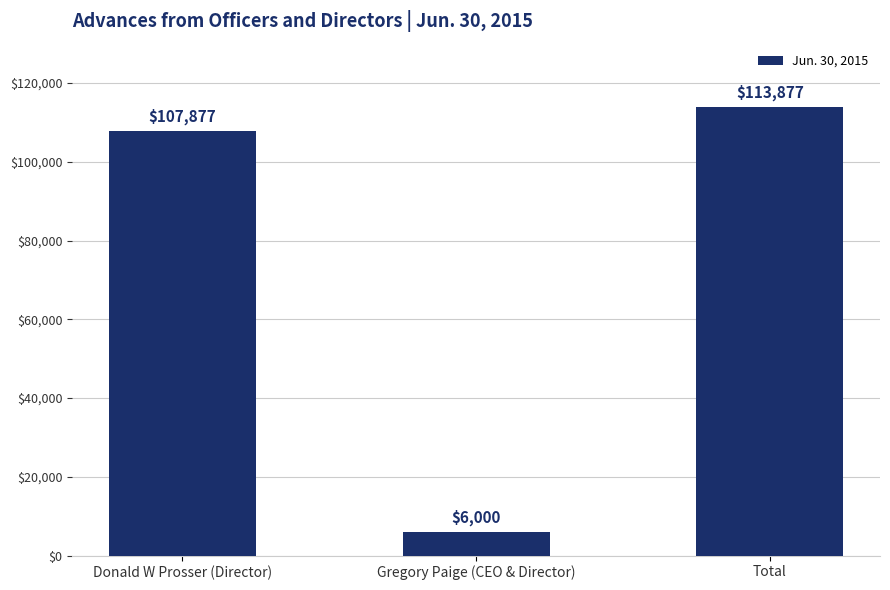

What is the difference between the values at Gregory Paige (CEO & Director) and Donald W Prosser (Director)?

101877